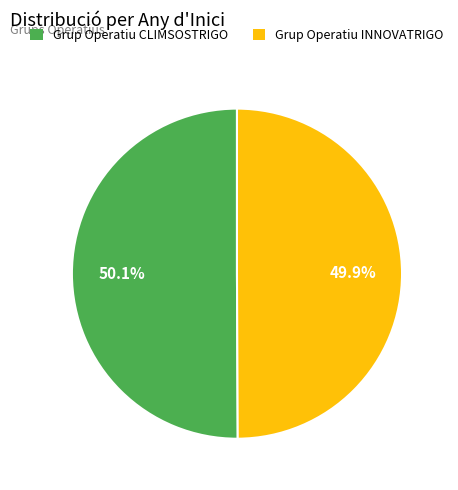

To the nearest percent, what is the combined percentage of Grup Operatiu INNOVATRIGO and Grup Operatiu CLIMSOSTRIGO?

100%